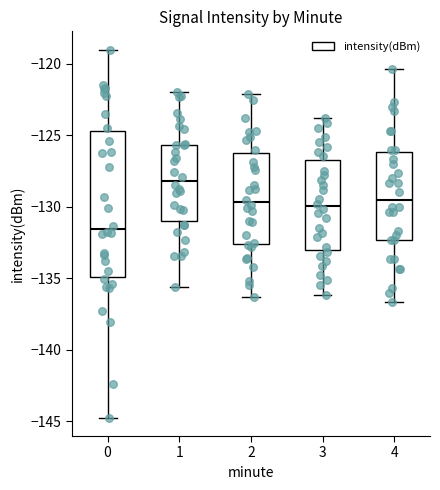

Where does the median line of the box at x = 0 sit on the y-axis? The values are not printed on the chart, so give them approximately, as read against the axis.

-131.5